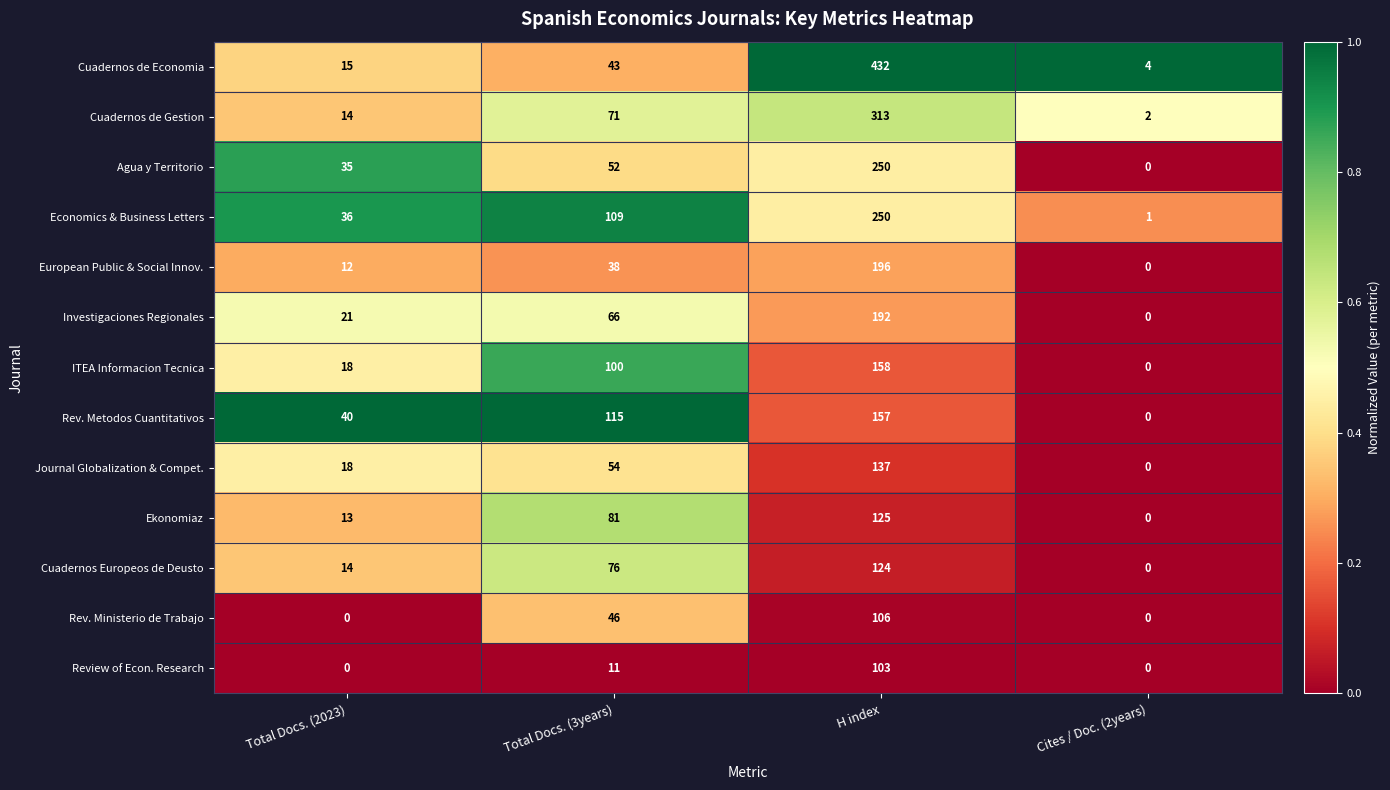

The value of Review of Econ. Research at Total Docs. (2023) is -46. True or false?

False